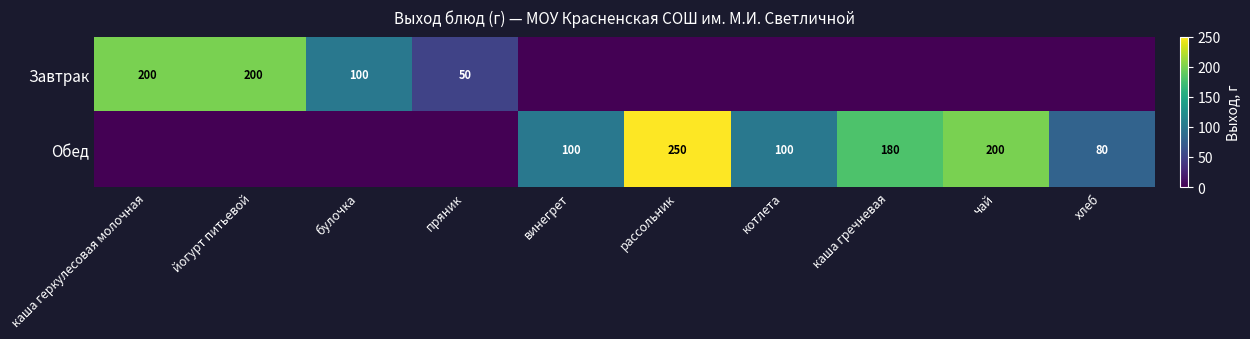

The Обед series shows 100 at котлета. True or false?

True